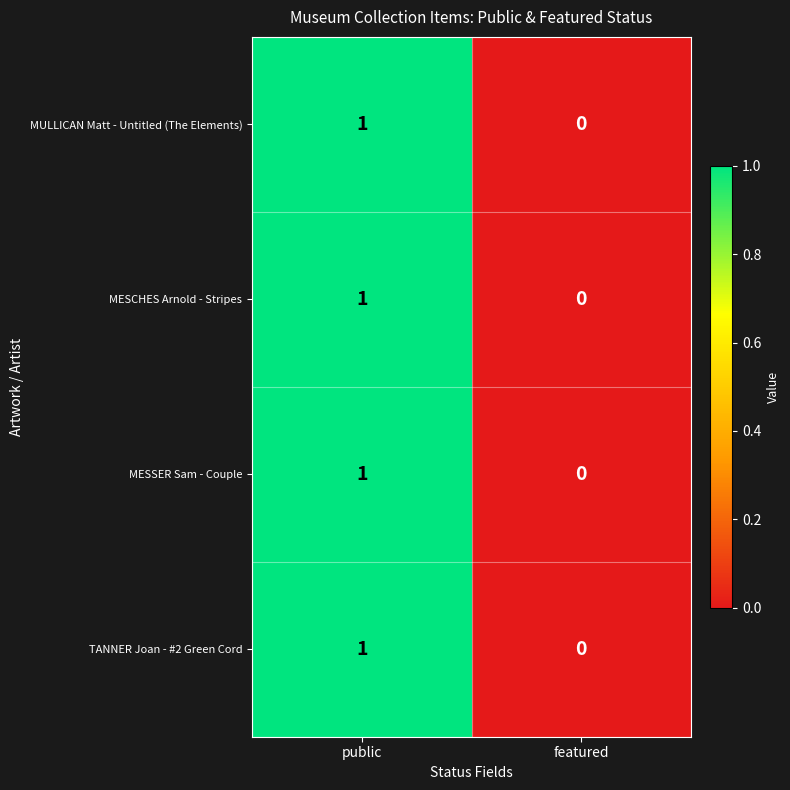

List the labels in order of MESCHES Arnold - Stripes value, smallest first.

featured, public